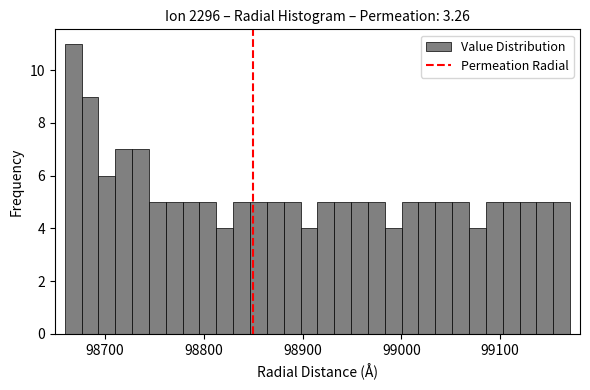

Around what value on the x-axis is the tallest bar? Give the approximate position of its centre, as read against the axis.

98670